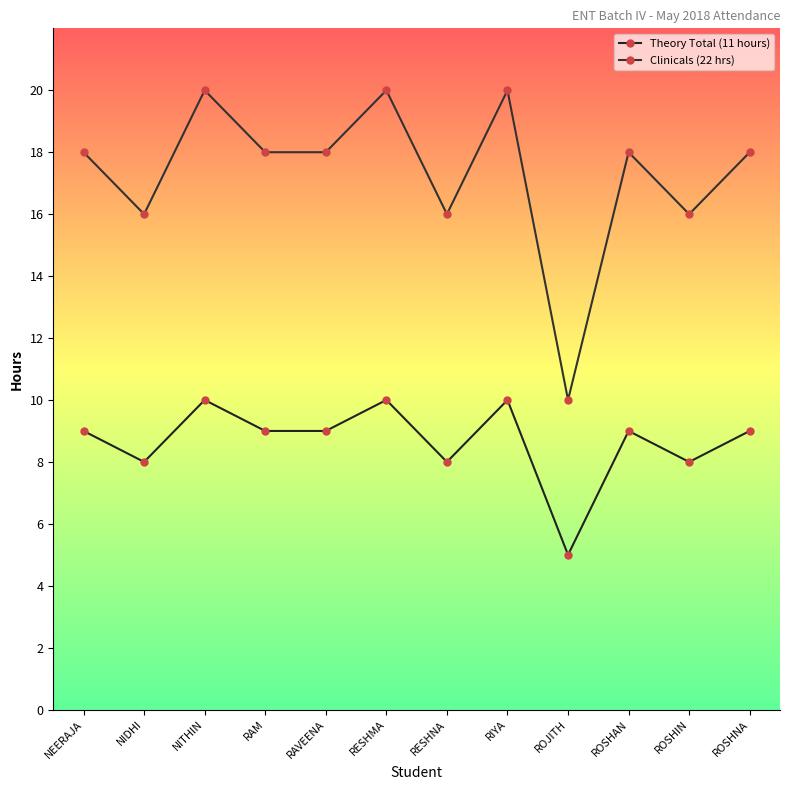

What is the highest value of the Clinicals (22 hrs) series?

20